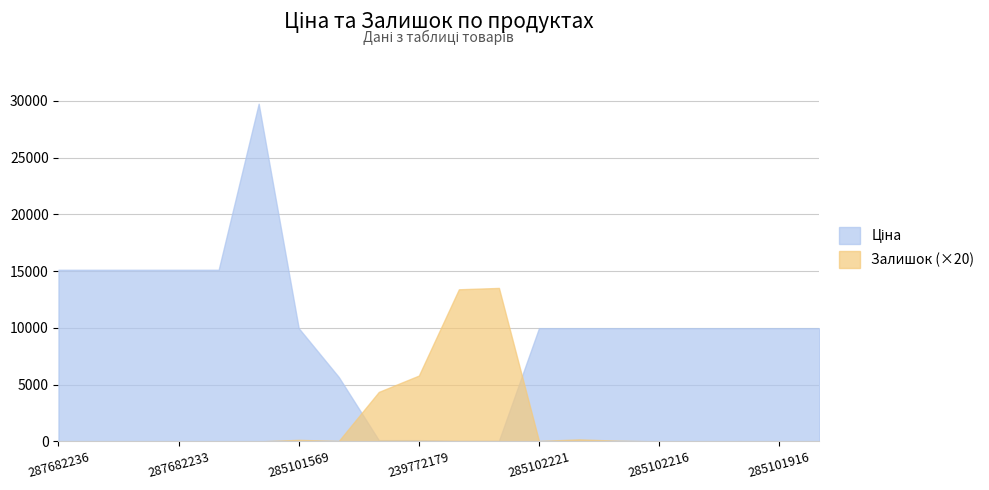

Rank the series by their maximum value, from highest to lowest.

Ціна, Залишок